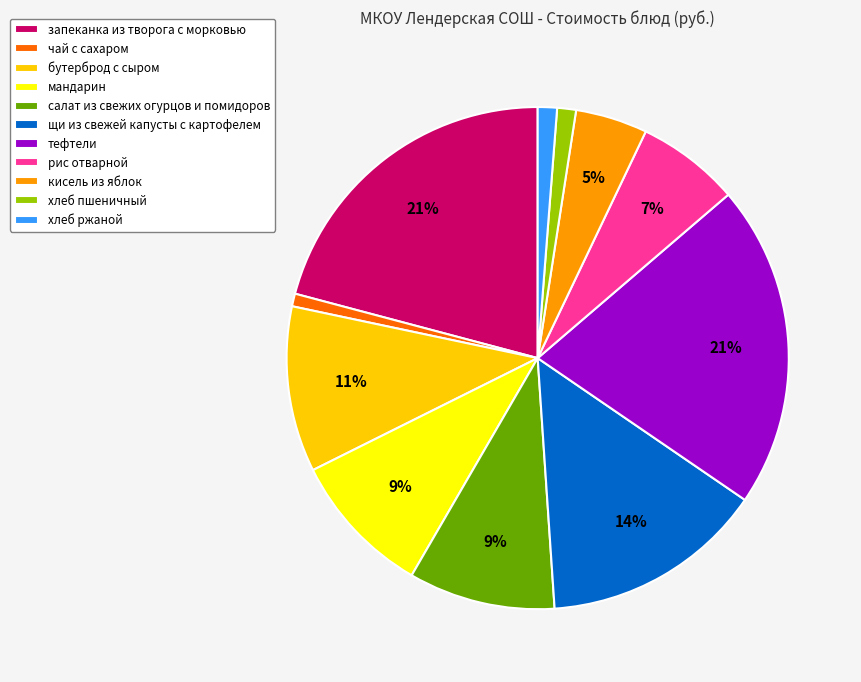

To the nearest percent, what is the average slice percentage?

9%